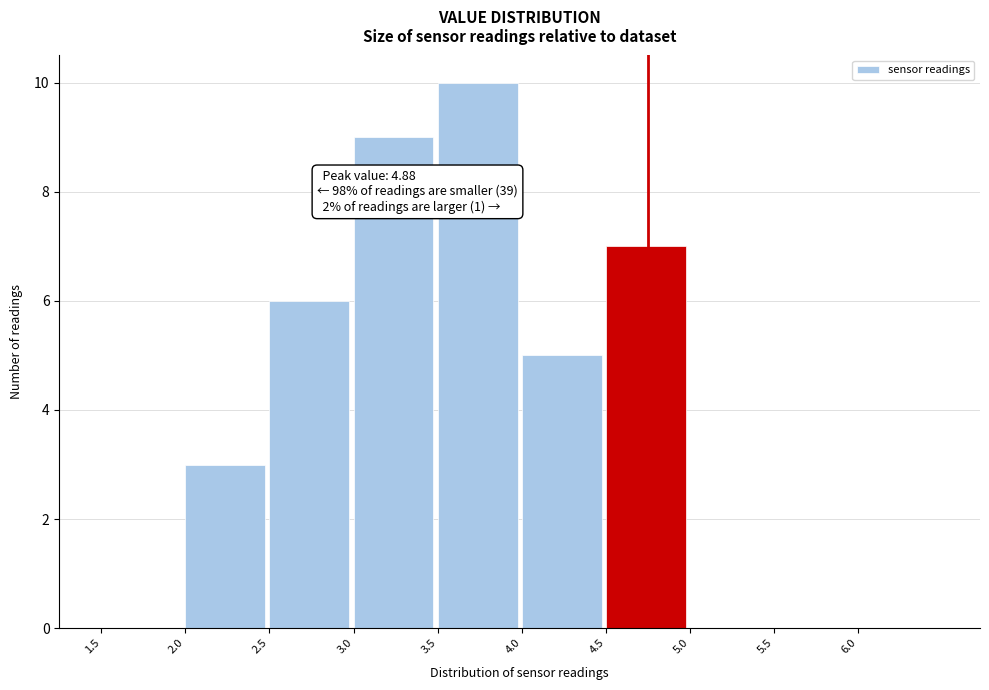

Which range on the x-axis has the tallest bar?

3.5 to 4.0